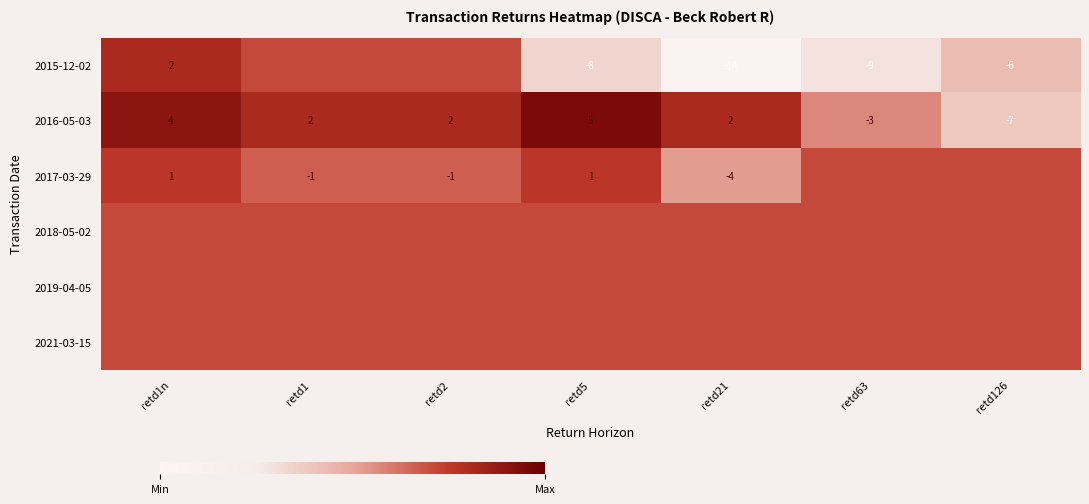

At which category is the sum across all series the highest?

retd1n